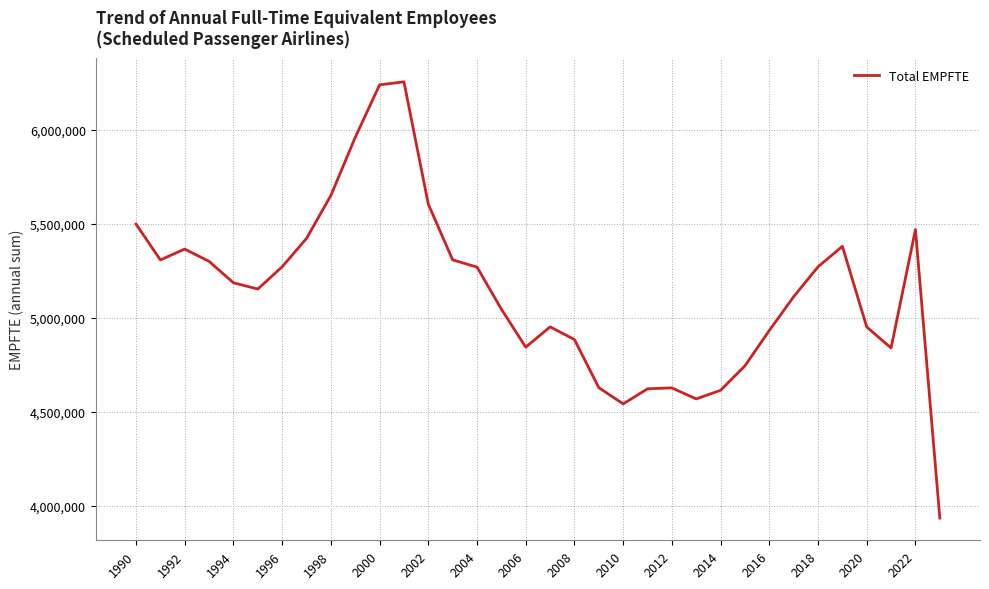

What is the minimum value shown in the chart?

3936174